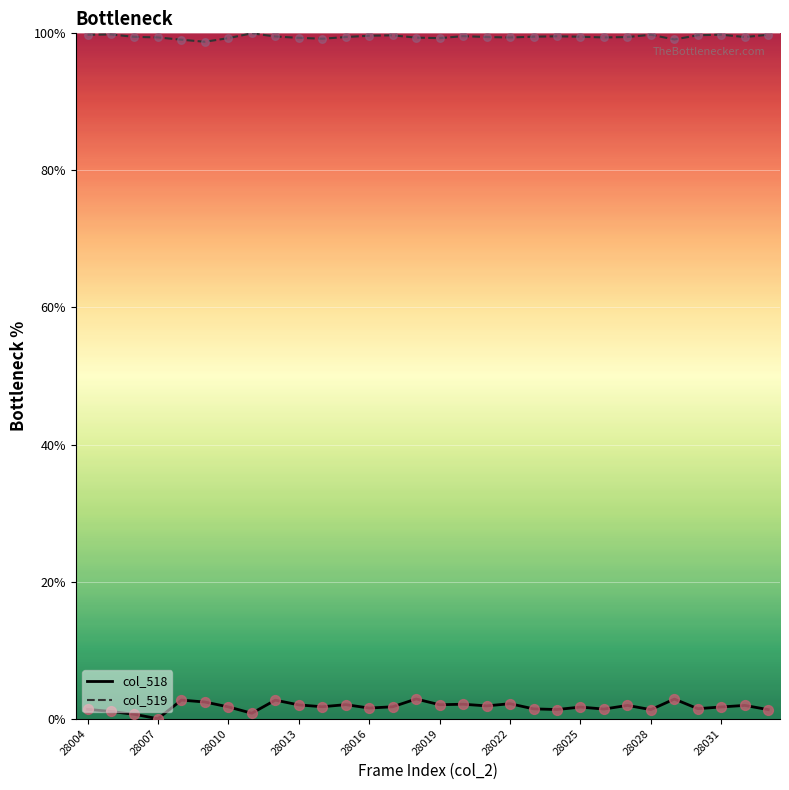

What is the difference between the maximum and minimum values in the col_518 series?

2.9